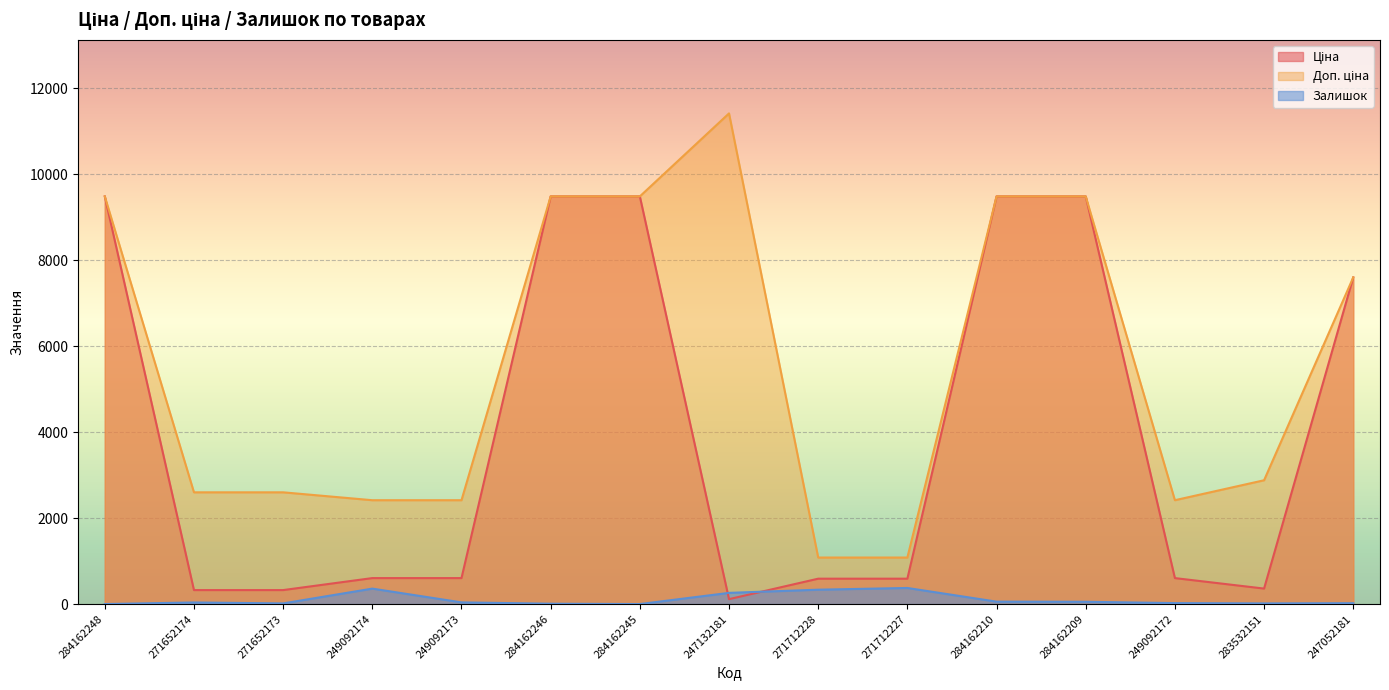

What is the label of the 7th point from the left?

284162245